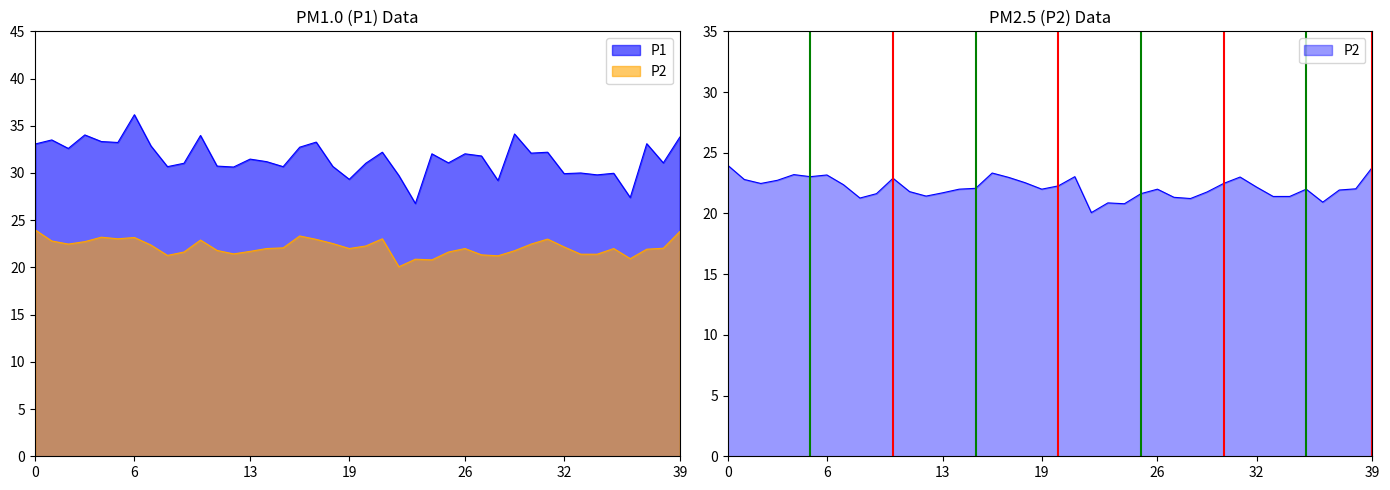

Rank the series by their average value, from highest to lowest.

P1, P2